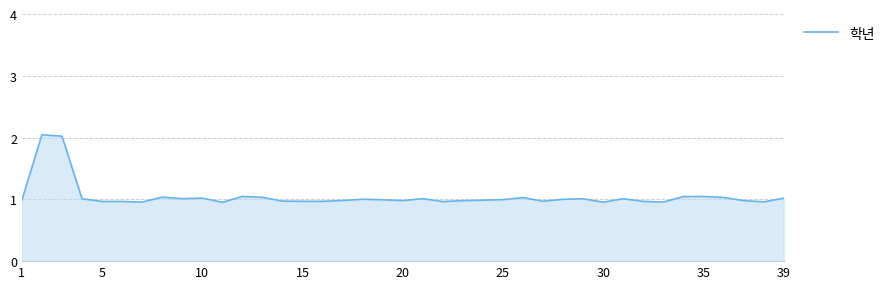

How many lines are shown in the chart?

1